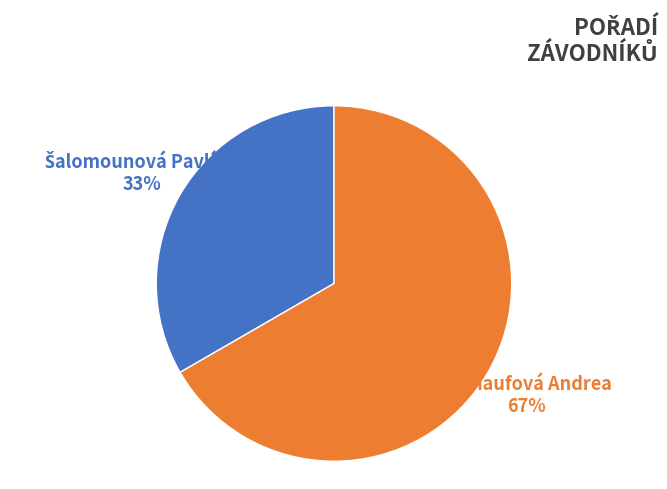

Does any single category account for the majority?

Yes